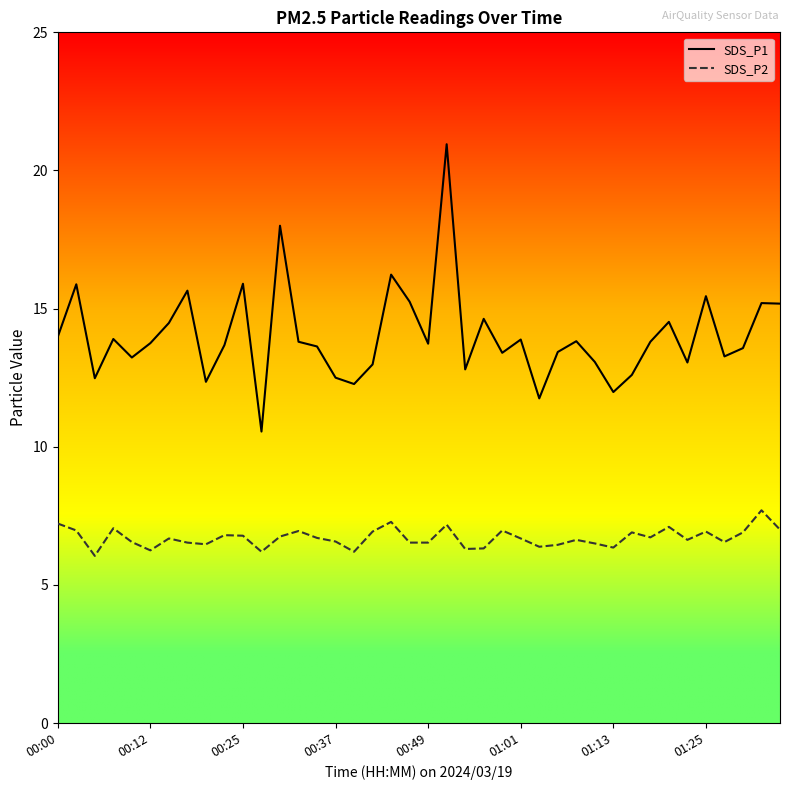

True or false: SDS_P2 and SDS_P1 intersect in this chart.

False